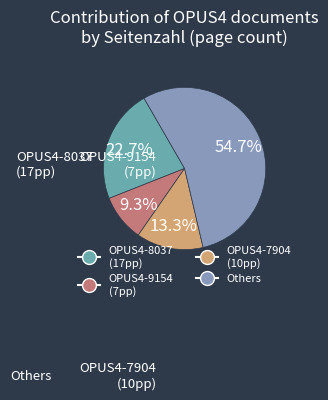

How many slices are in this pie chart?

4